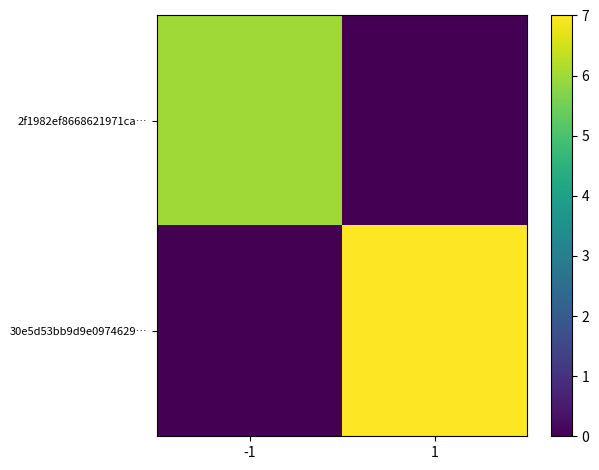

Which series has the widest spread of values?

30e5d53bb9d9e0974629…